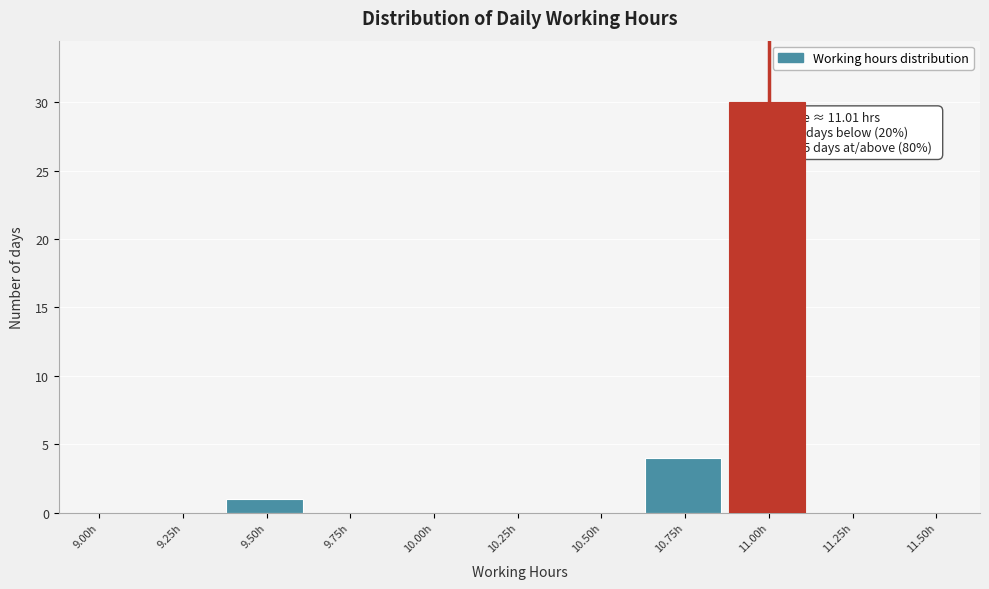

Reading left to right, list all the values displayed in this chart.

9.00h=0	9.25h=0	9.50h=1	9.75h=0	10.00h=0	10.25h=0	10.50h=0	10.75h=4	11.00h=30	11.25h=0	11.50h=0